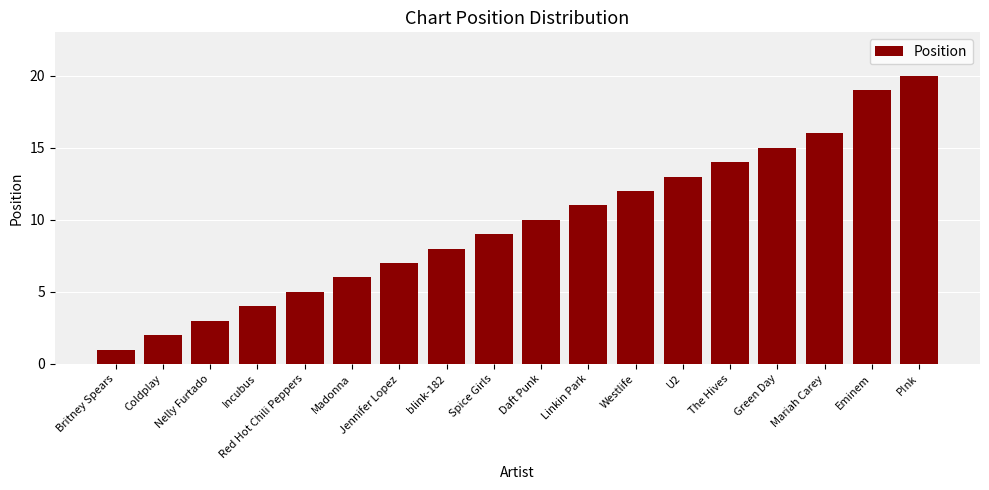

What is the label of the 4th bar from the right?

Green Day